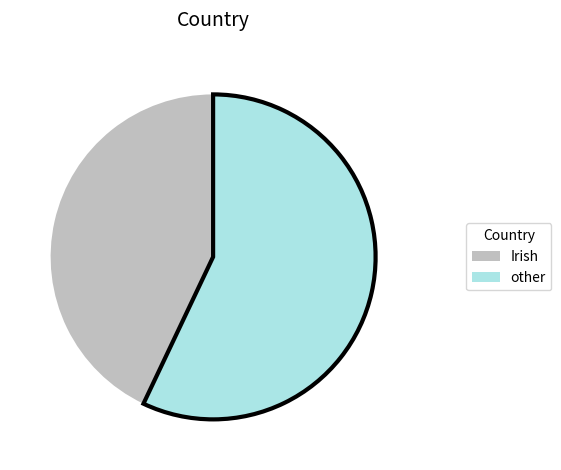

True or false: other accounts for 57% of the total.

True